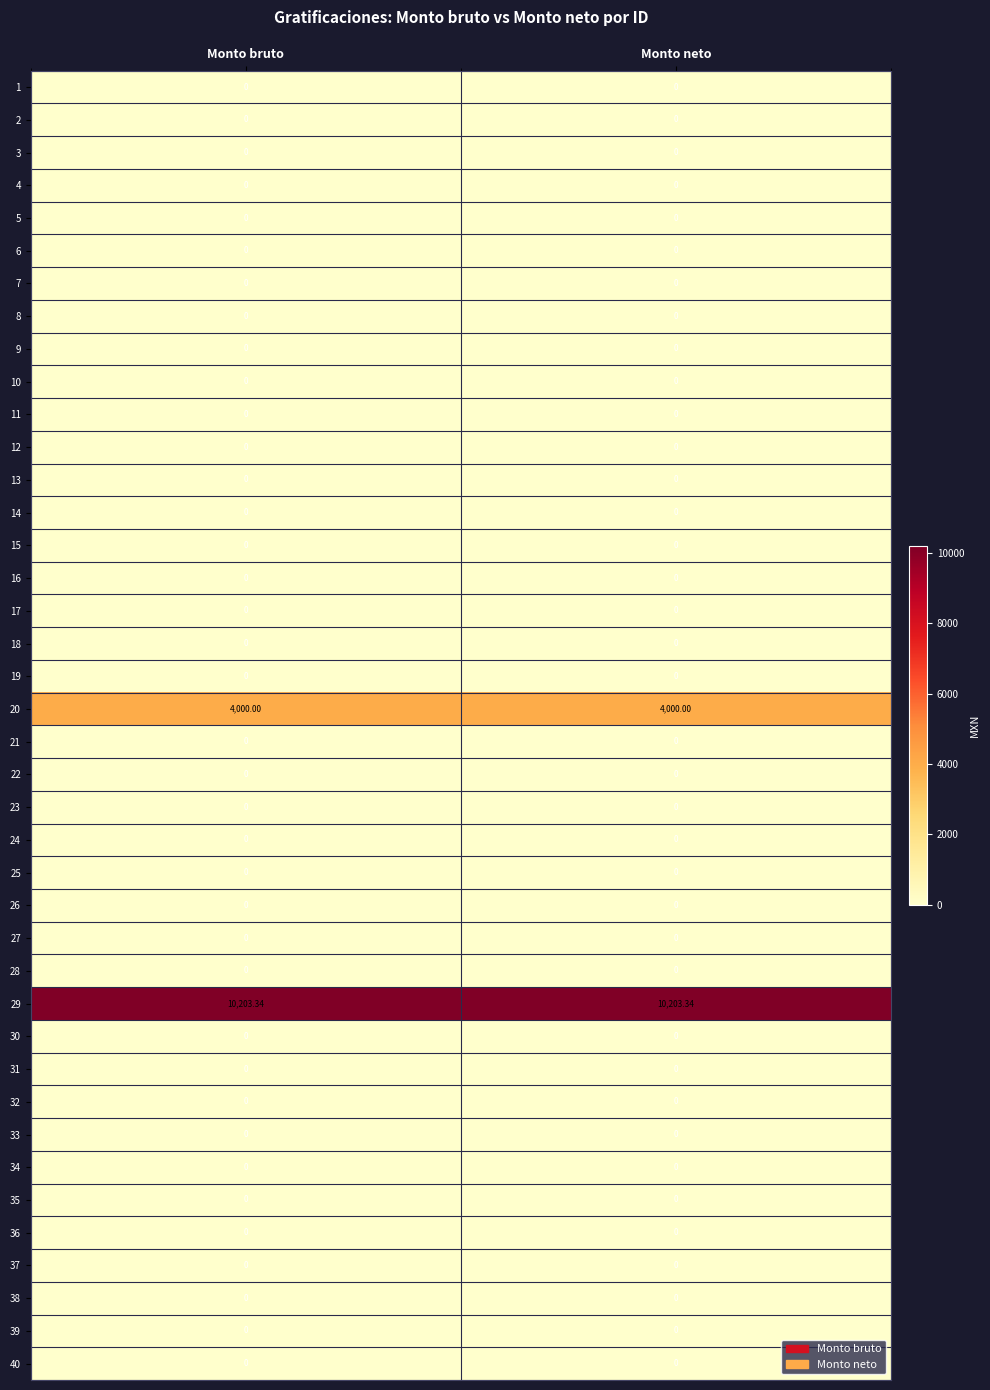

How many categories are shown in the chart?

2